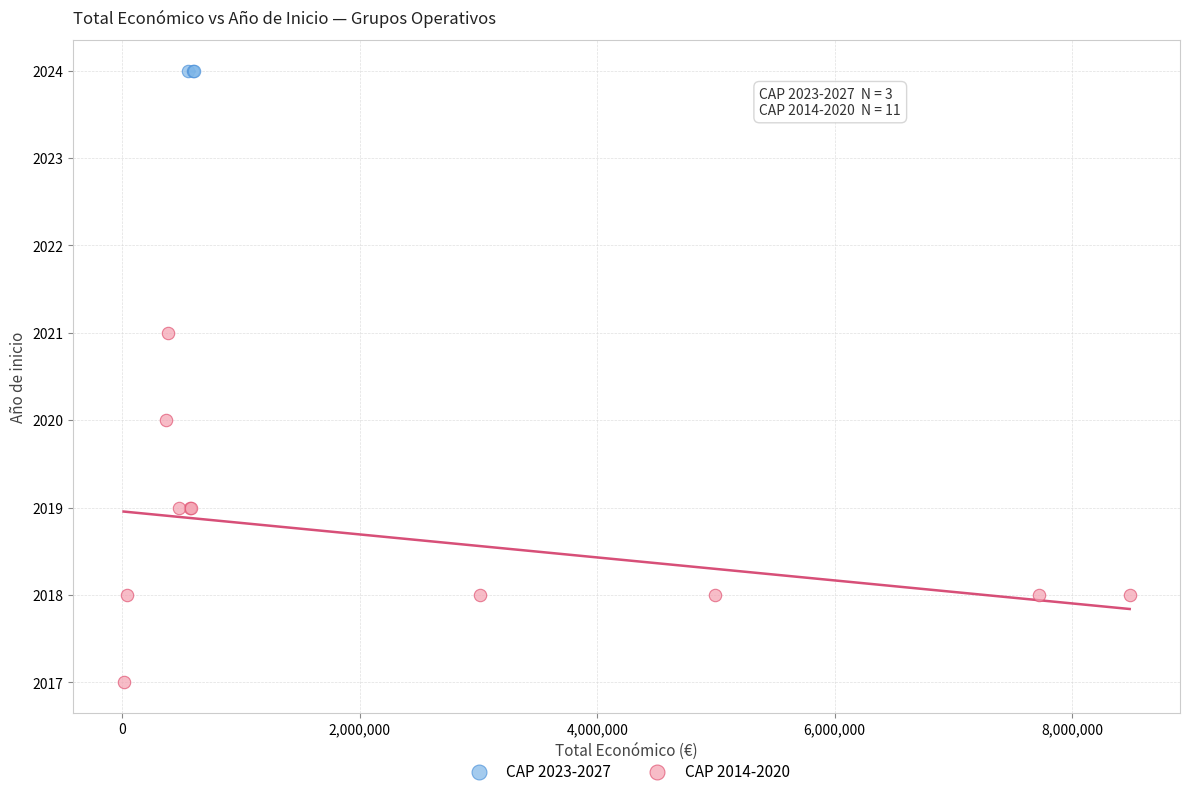

Which series reaches the minimum Y coordinate?

CAP 2014-2020